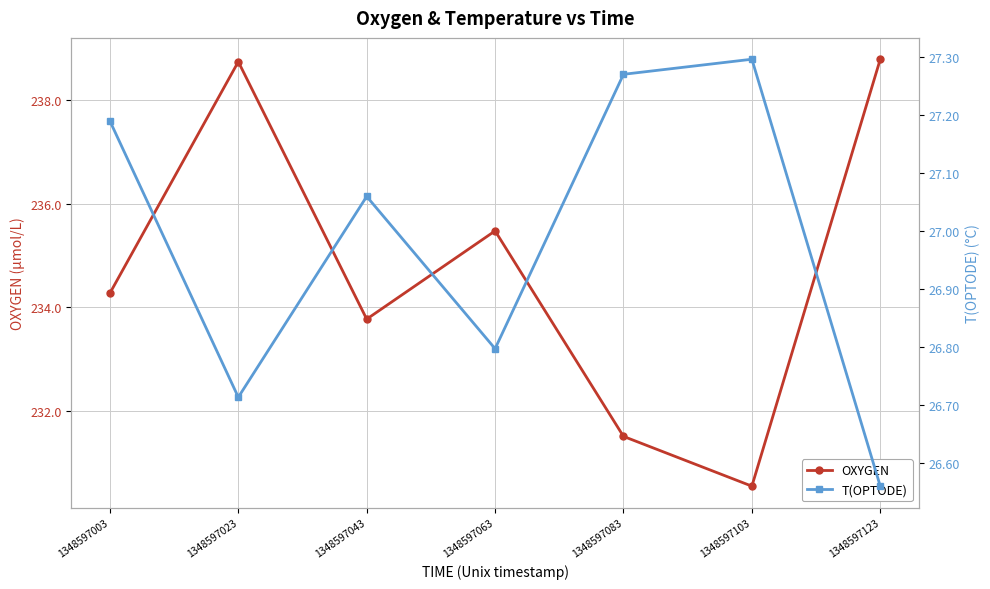

True or false: OXYGEN and T(OPTODE) cross at least once.

False